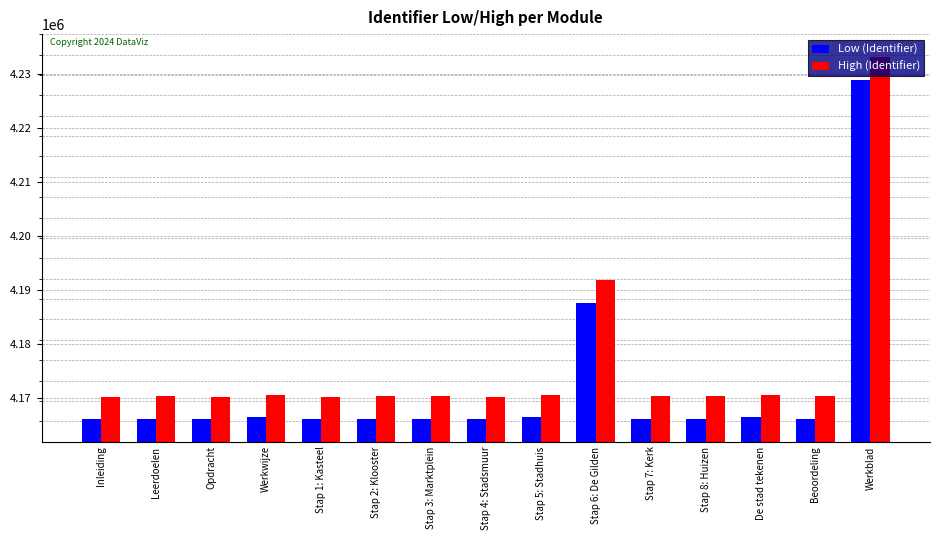

What is the smallest value displayed?

4166115.9